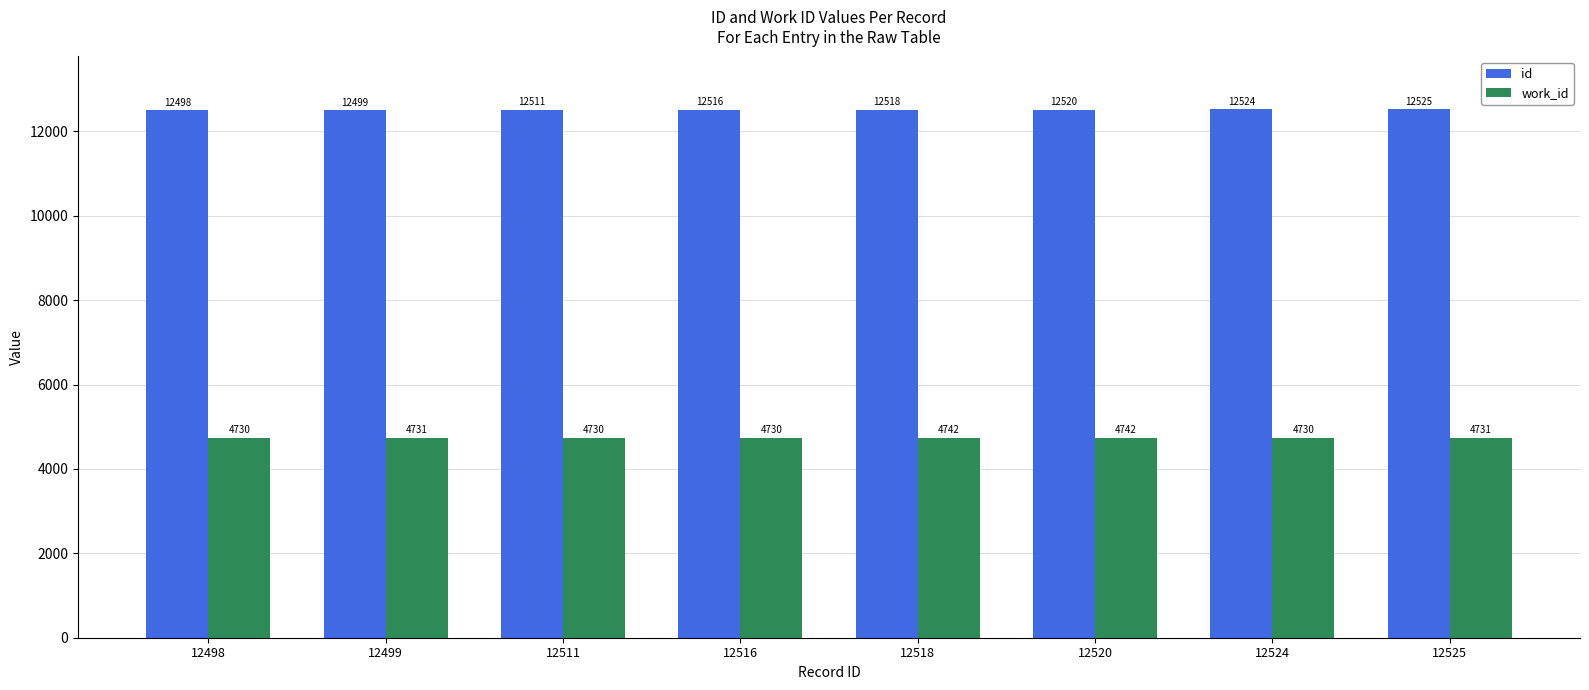

What is the sum of all id values?

100111